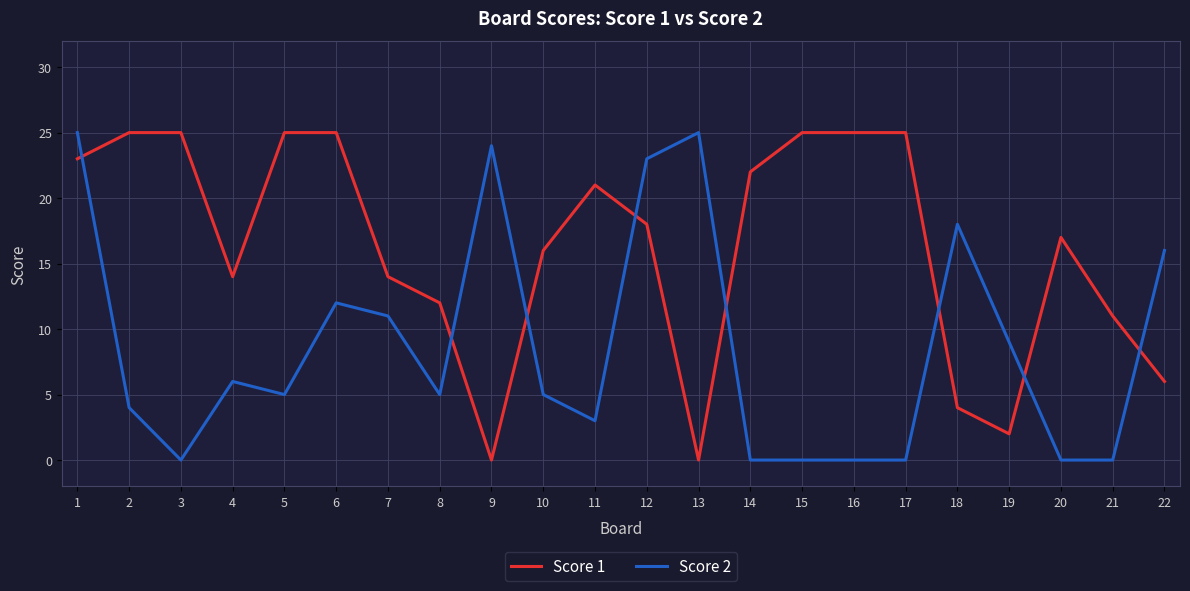

At how many categories does at least one series exceed 20?

13